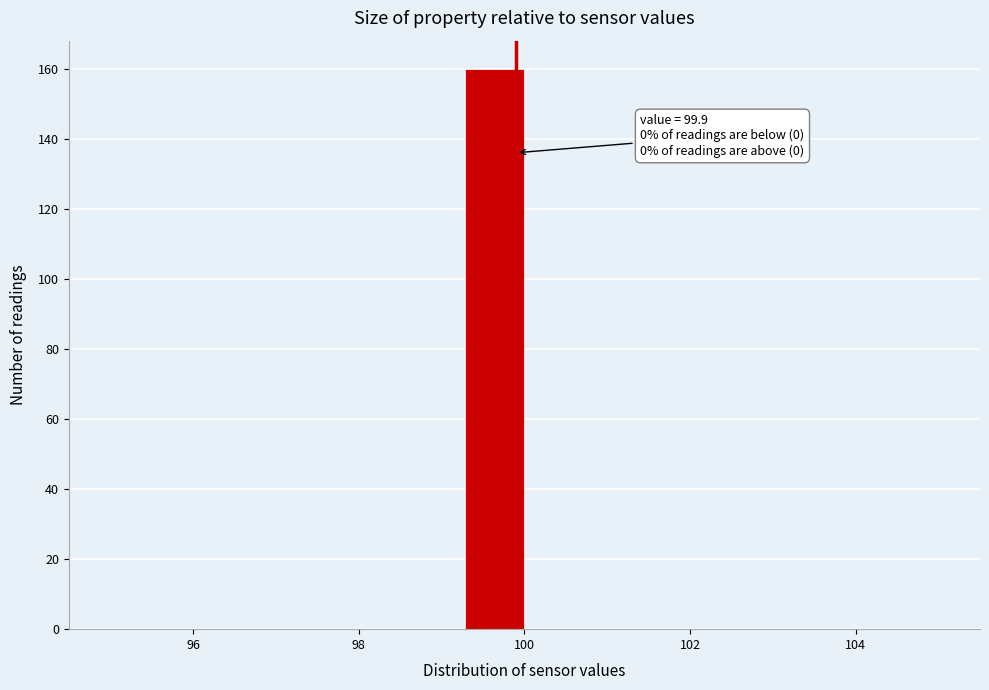

Around what value on the x-axis is the tallest bar? Give the approximate position of its centre, as read against the axis.

99.6